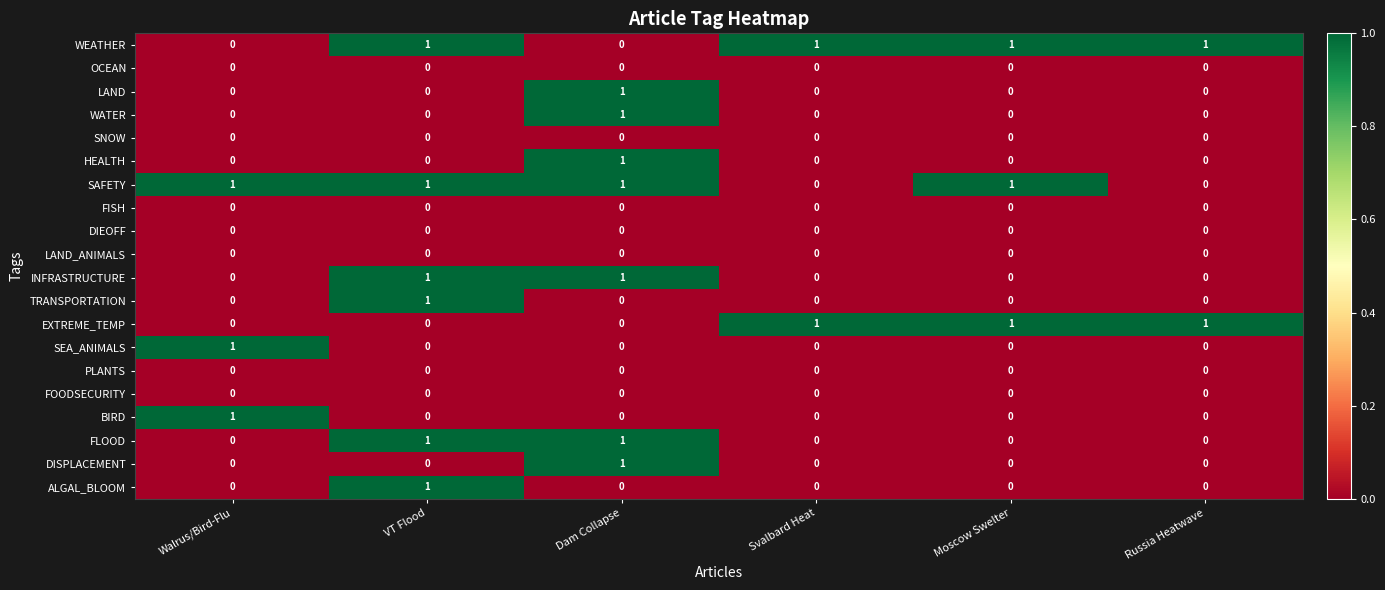

At how many categories does at least one series exceed 0?

6